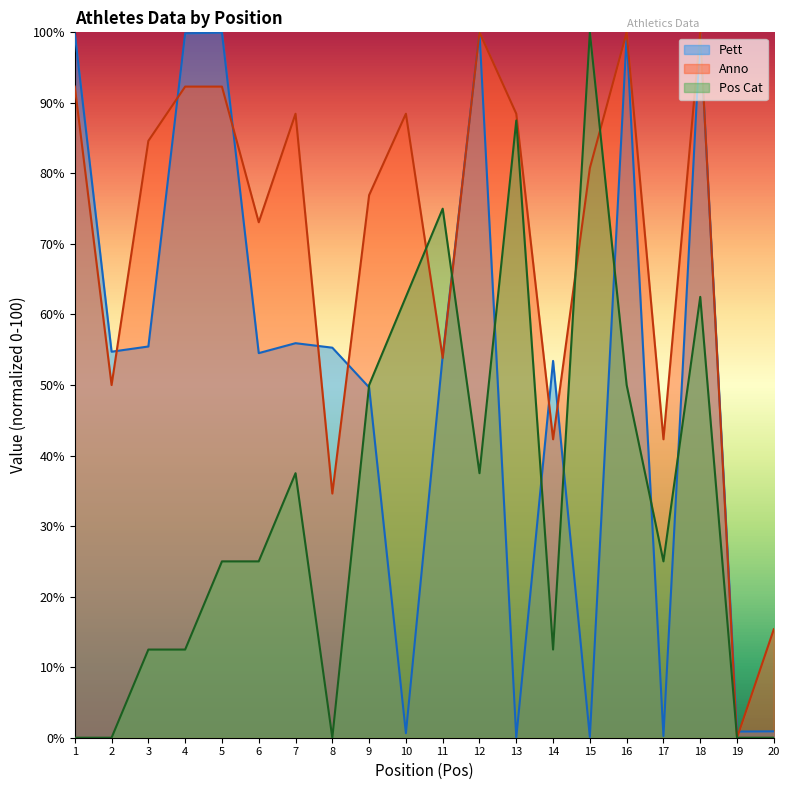

Count the number of data series in this chart.

3